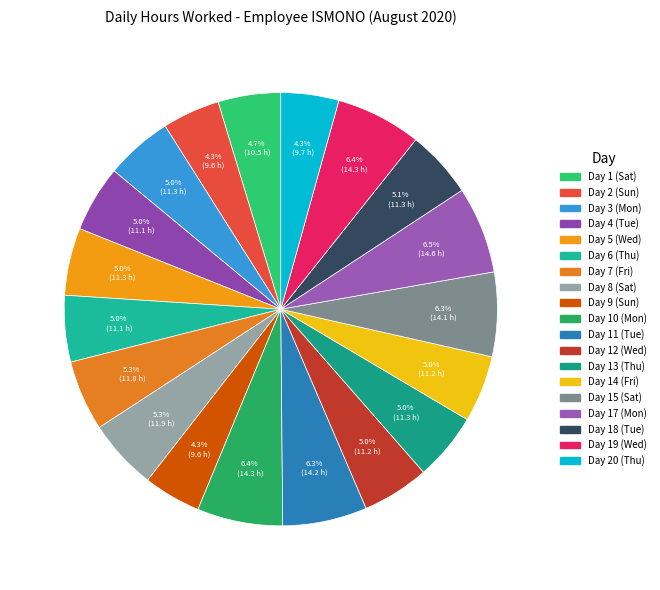

How many slices are in this pie chart?

19